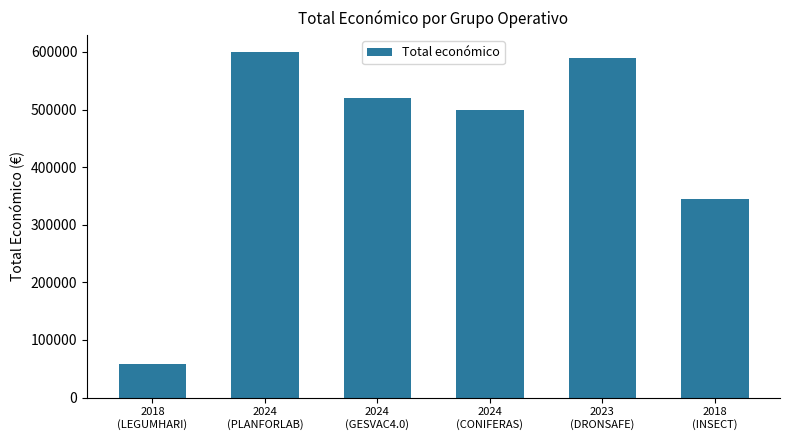

Is it true that the value at 2018
(INSECT) is 535585?

False